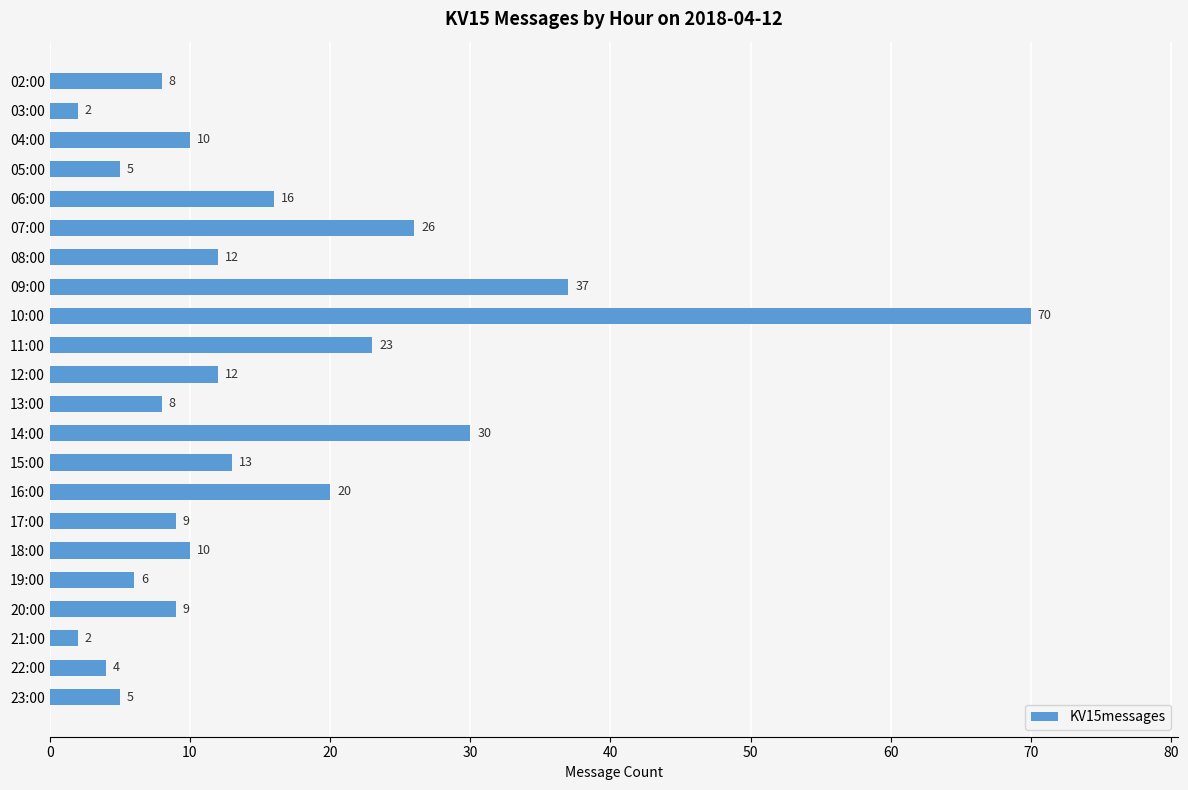

What is the change in value from 04:00 to 23:00?

-5